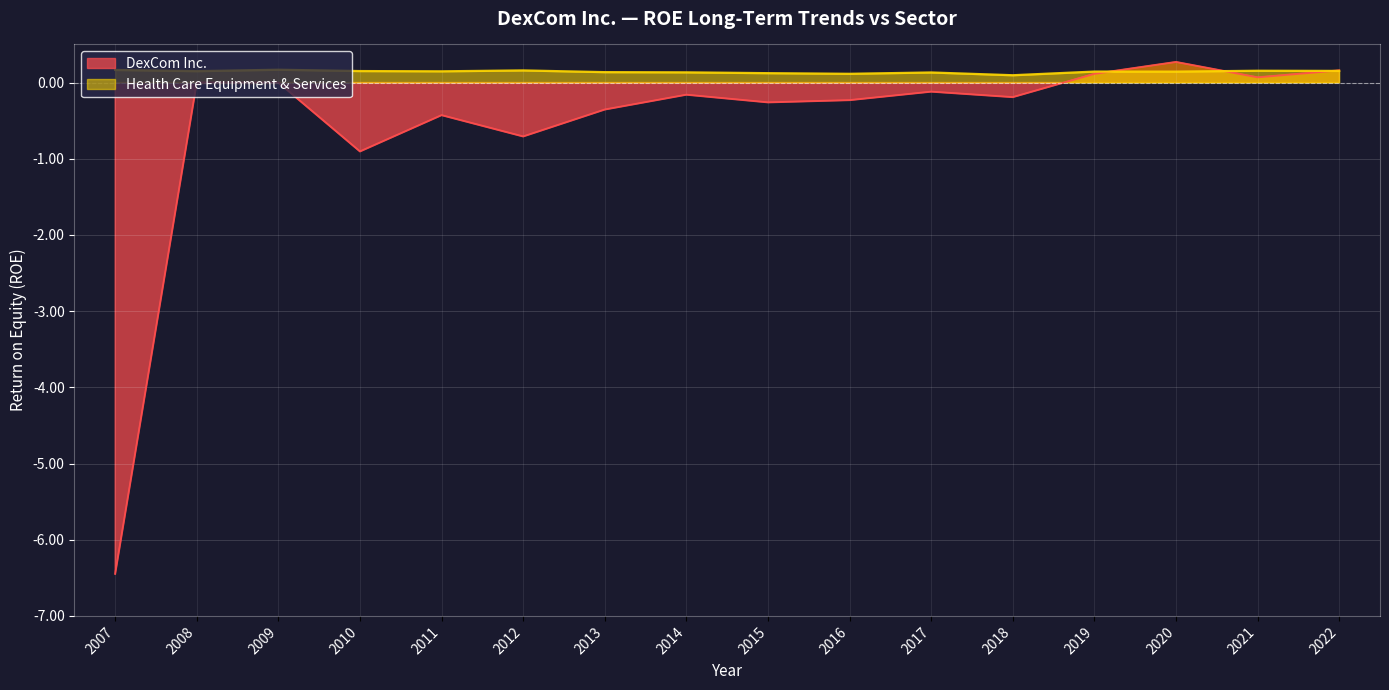

Between 2015 and 2019, which series saw the biggest shift?

DexCom Inc.